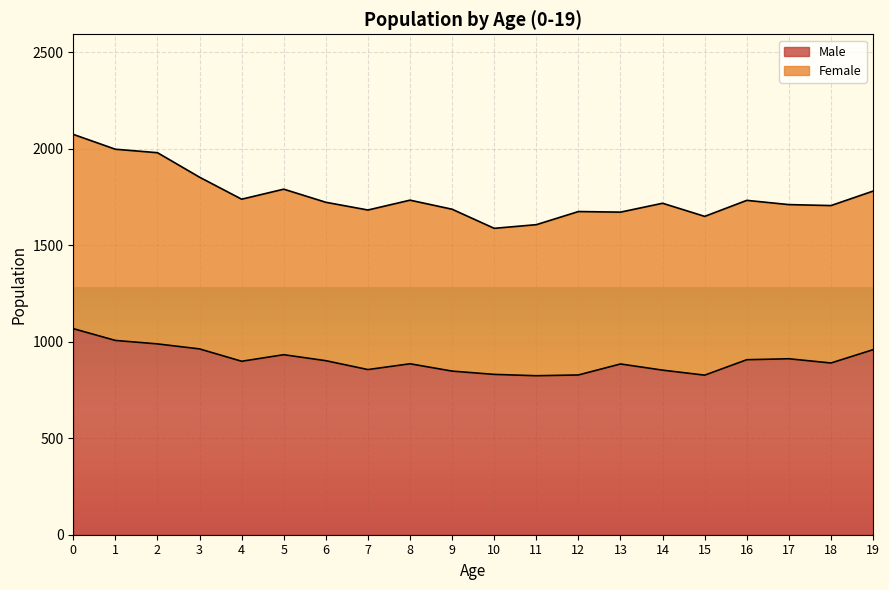

Is it true that the value at 0 is 555?

False